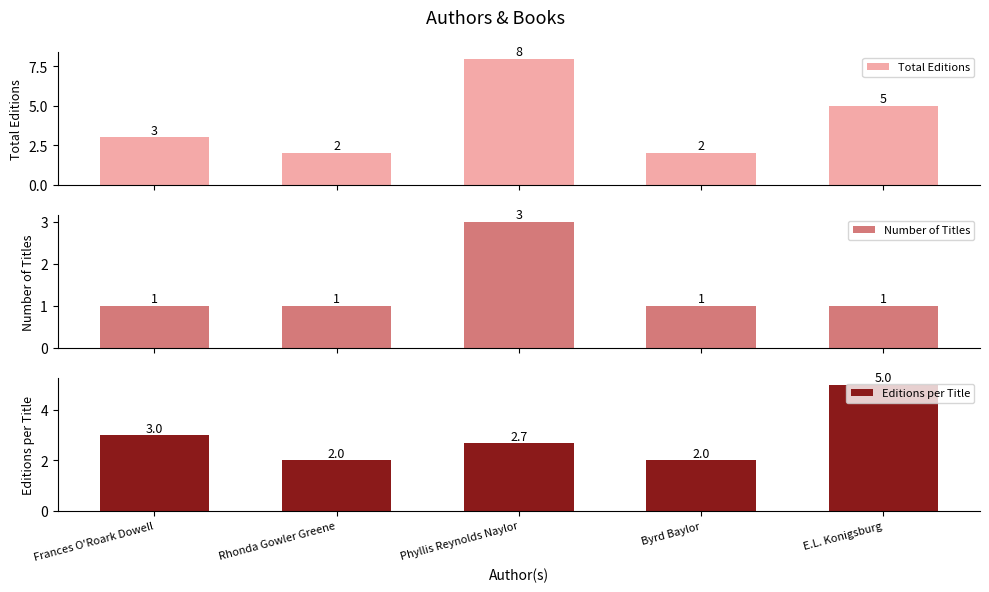

The Total Editions series shows 3.2 at Byrd Baylor. True or false?

False